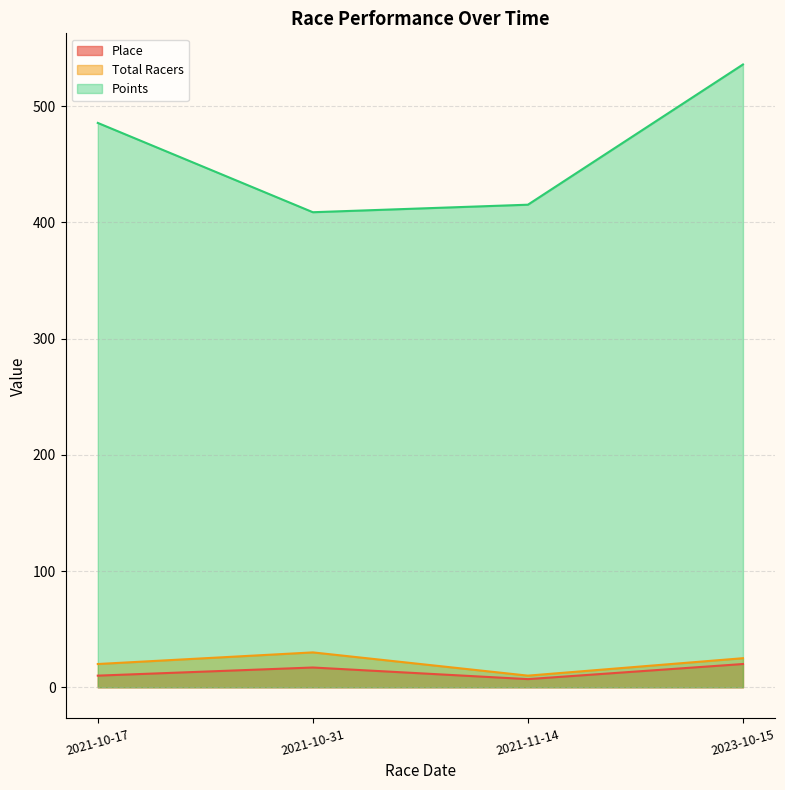

At which category is the sum across all series the highest?

2023-10-15